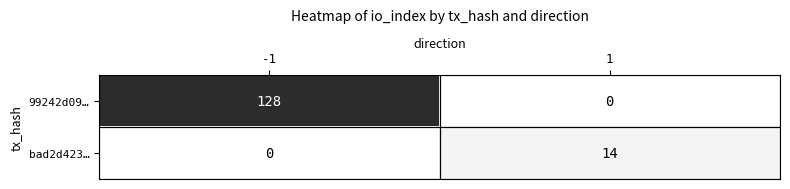

Which series has the largest total across all categories?

99242d09…